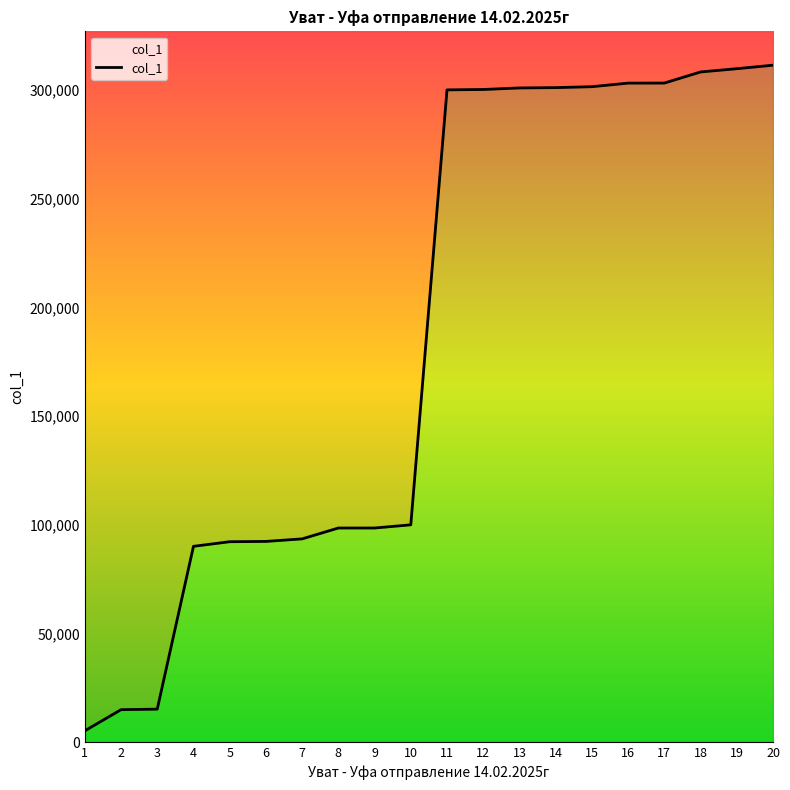

What is the difference between the values at 7 and 15?

208049